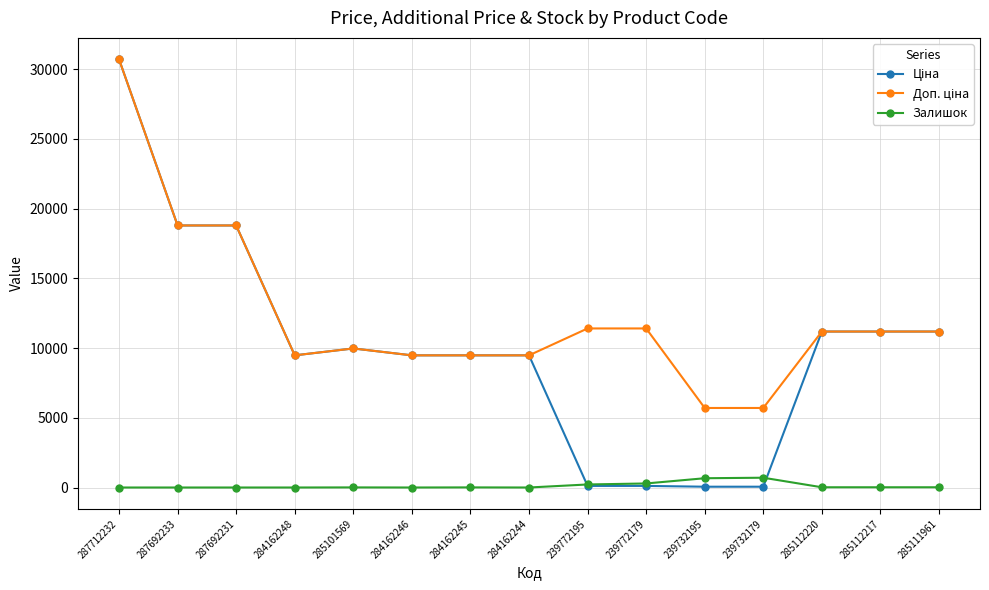

At how many categories does at least one series exceed 12515?

3